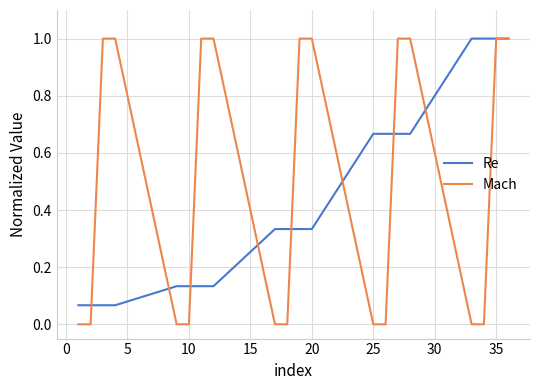

What is the greatest value displayed?

1.0